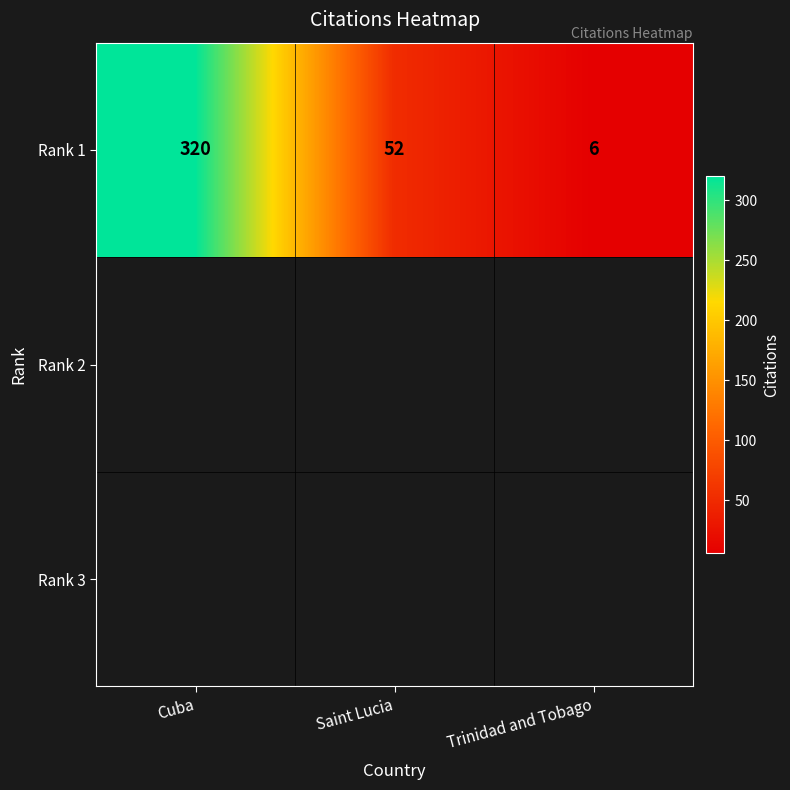

Reading left to right, list all the values displayed in this chart.

320	52	6